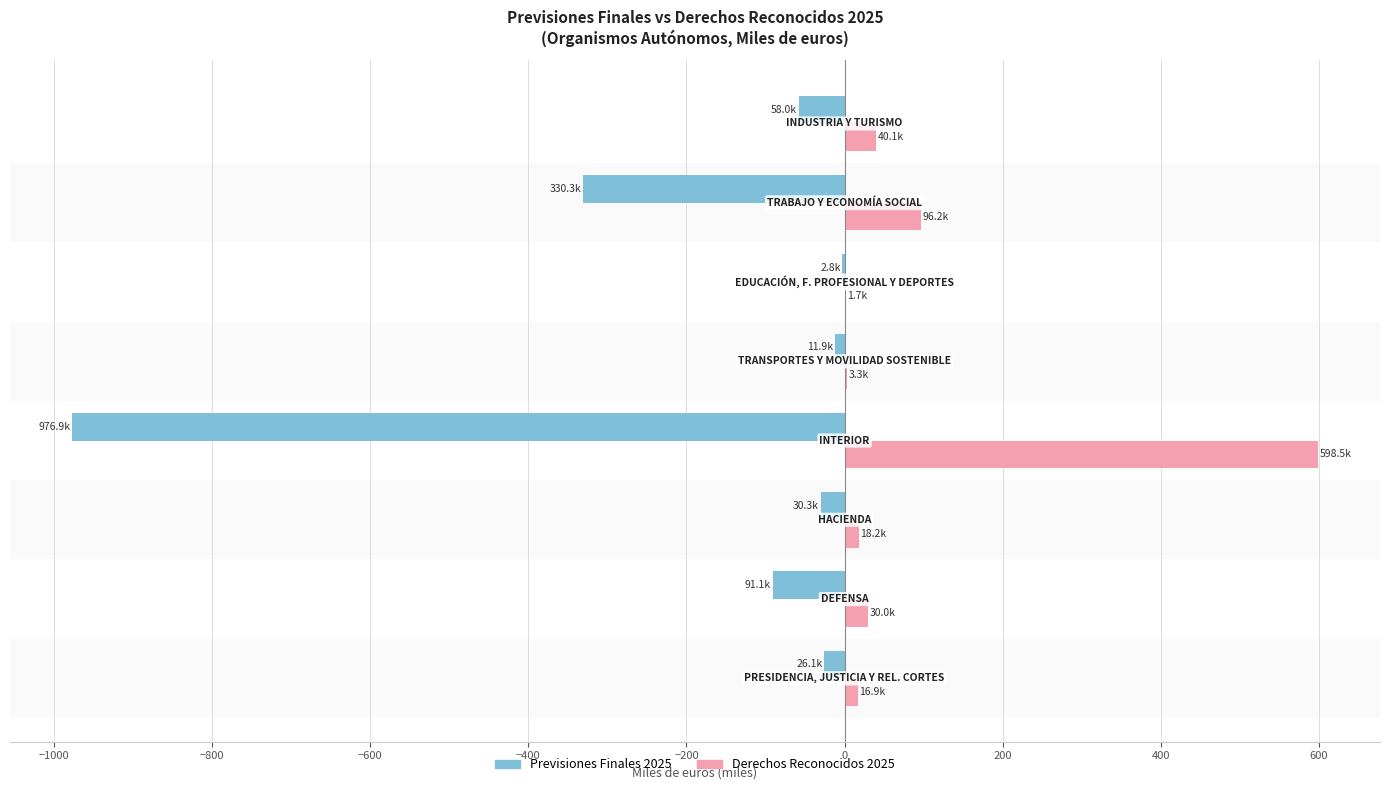

How many categories are shown in the chart?

8